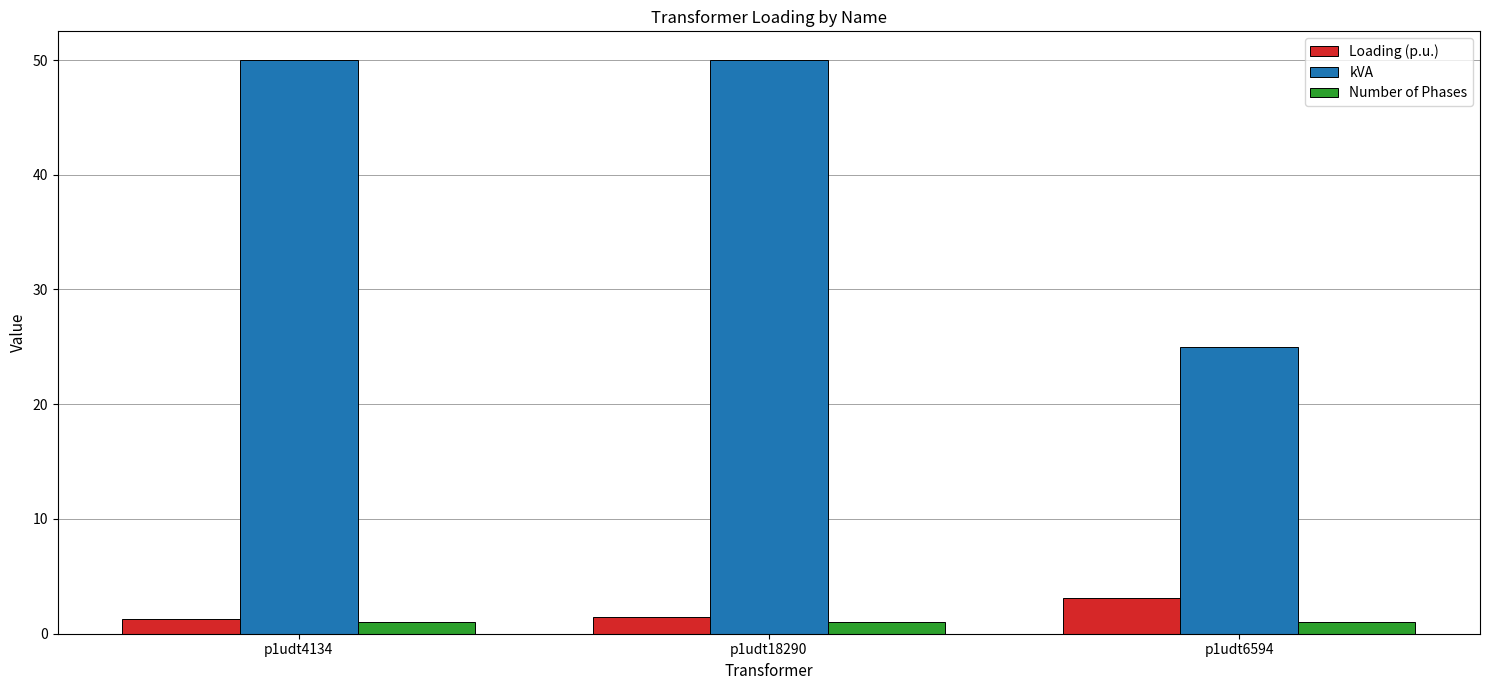

True or false: kVA has a value of 33.3 at p1udt18290.

False